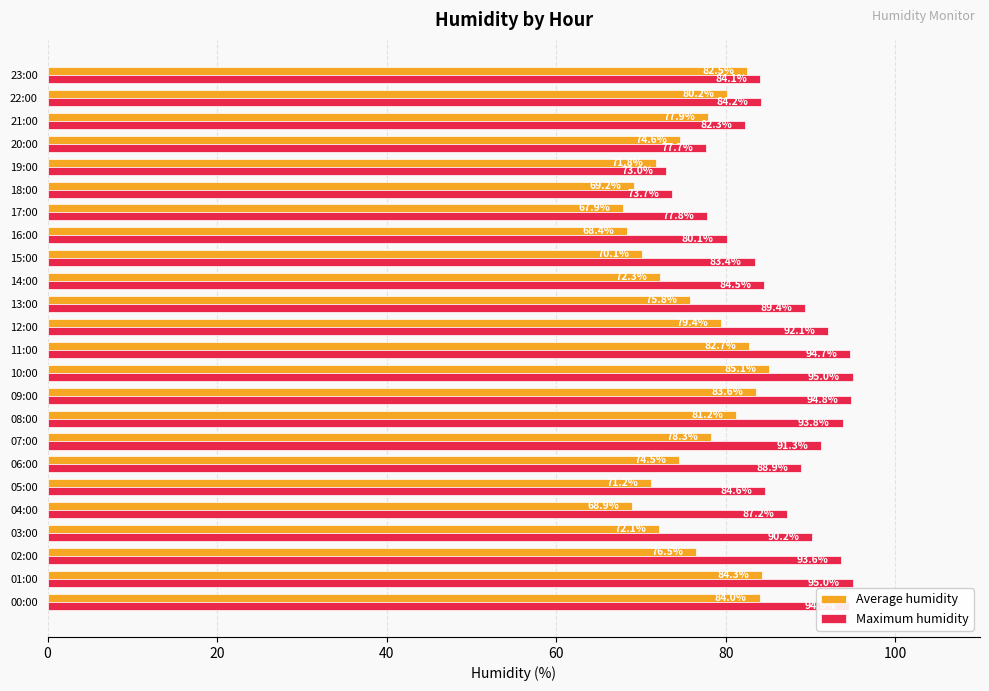

Is it true that Average humidity equals 79.4 at 12:00?

True